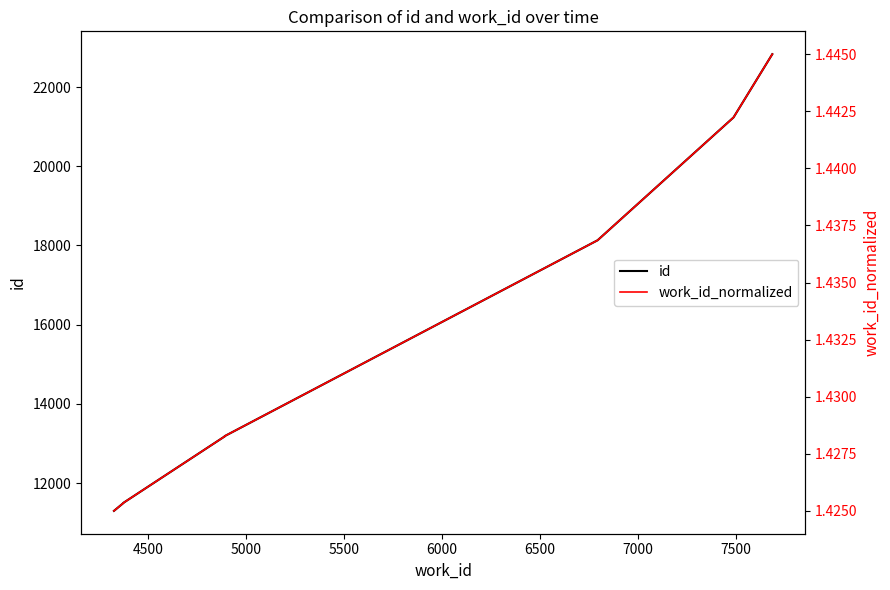

True or false: work_id_normalized and id cross at least once.

False